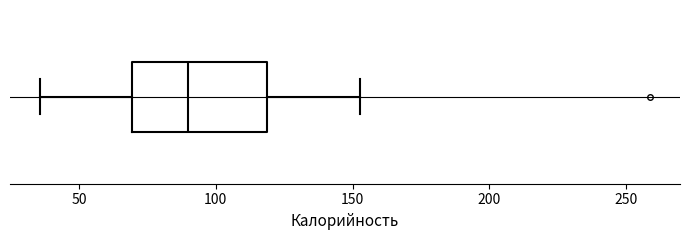

Where is the left edge of the box on the x-axis? The values are not printed on the chart, so give them approximately, as read against the axis.

70